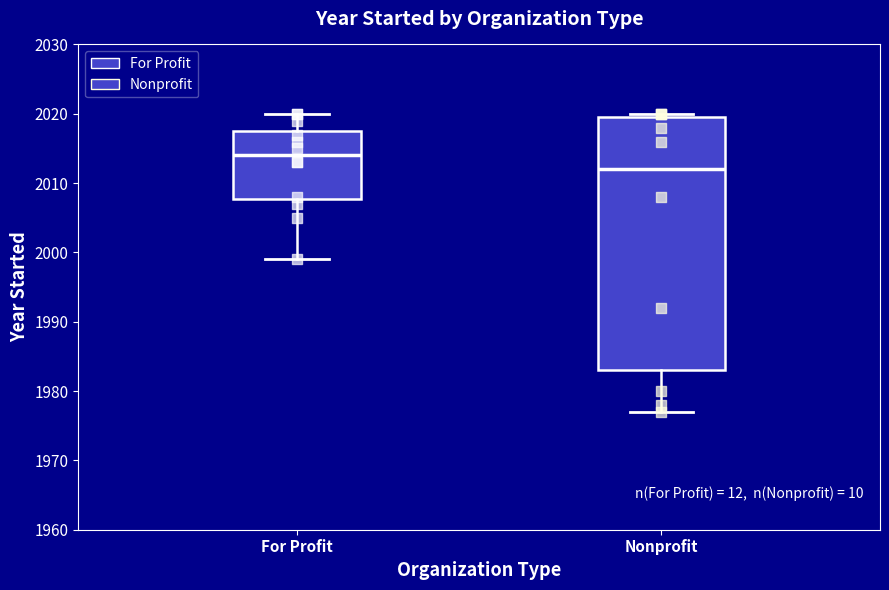

Reading left to right, read every box against the y-axis: the position of its median line, the range the box covers, and the ends of its whiskers. The values are not printed on the chart, so give them approximately, as read against the axis.

For Profit: median 2014, box 2008 to 2018, whiskers 1999 to 2020
Nonprofit: median 2012, box 1983 to 2020, whiskers 1977 to 2020 (just above the box's upper edge)